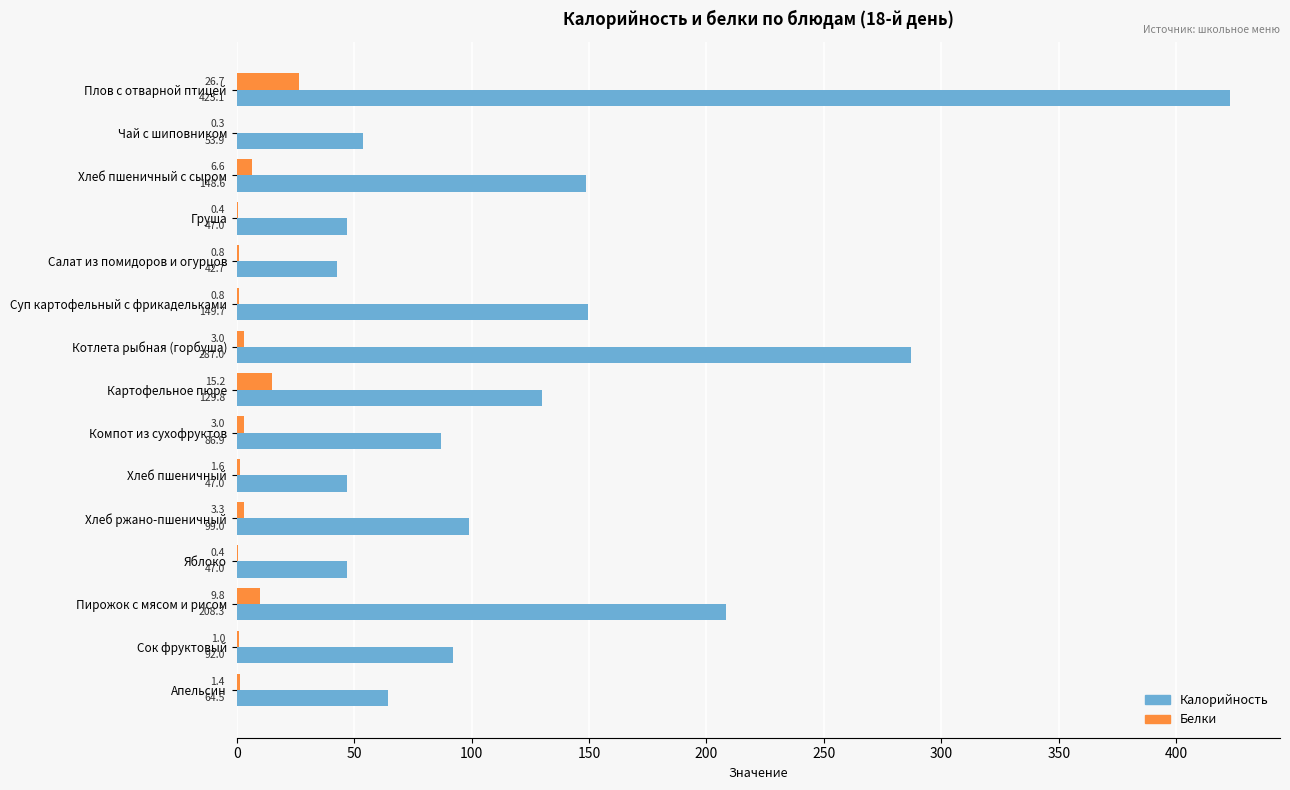

Which series has the largest range (max minus min)?

Калорийность